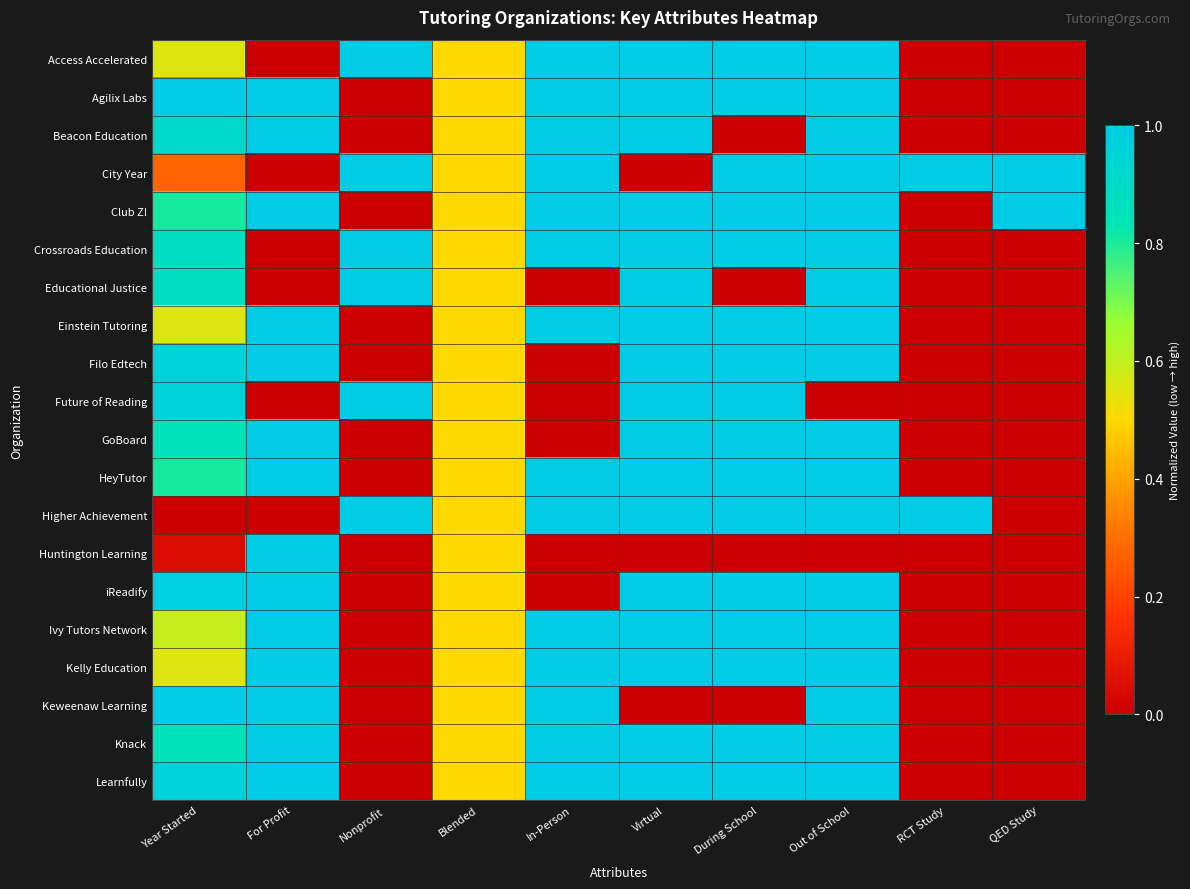

At which category is the sum across all series the highest?

Out of School